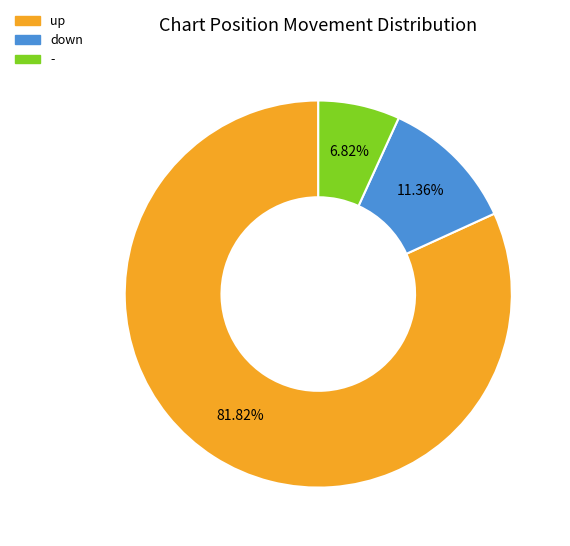

Does any single category account for the majority?

Yes